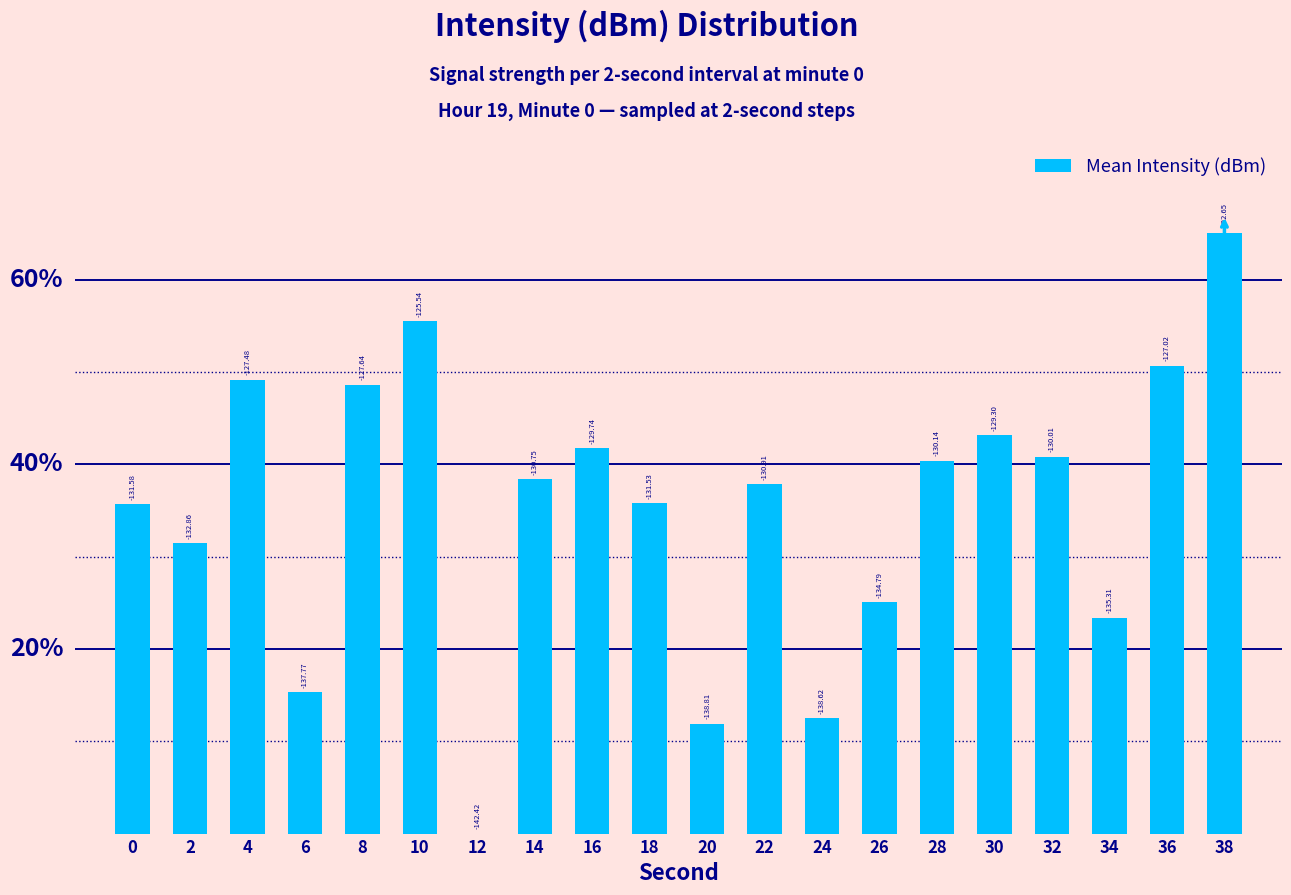

Are the bars horizontal?

No